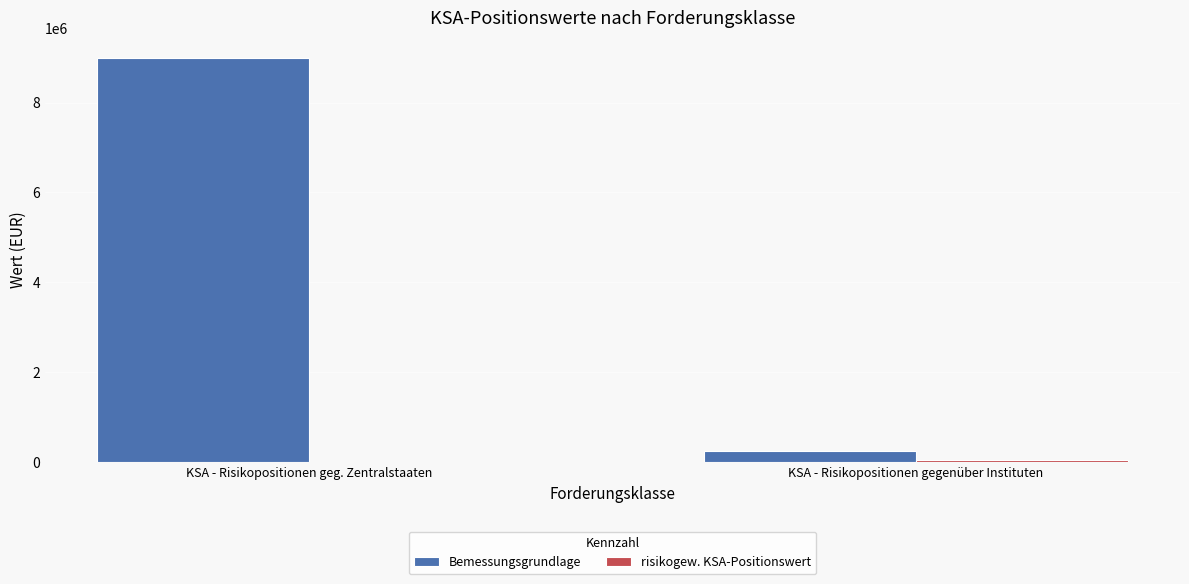

Which series has the largest range (max minus min)?

Bemessungsgrundlage